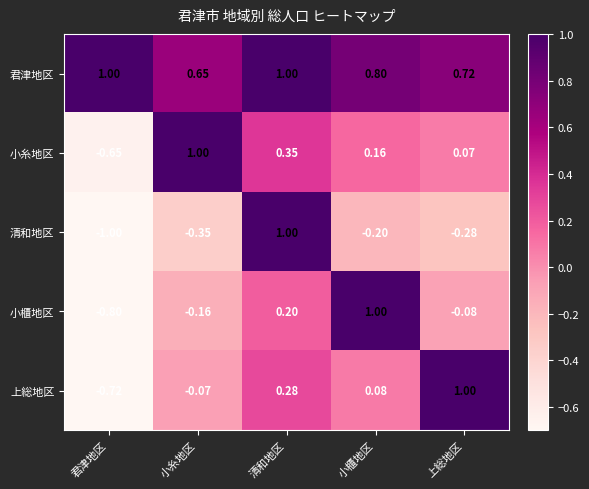

Rank the categories by 清和地区 value from highest to lowest.

清和地区, 小櫃地区, 上総地区, 小糸地区, 君津地区